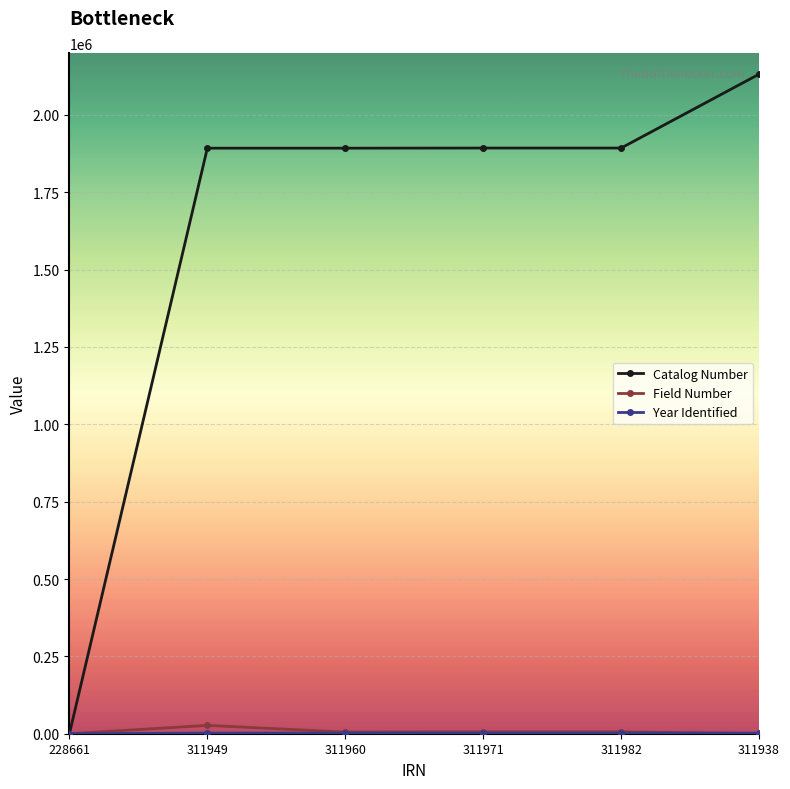

What is the difference between the highest and lowest values at 311938?

2131410